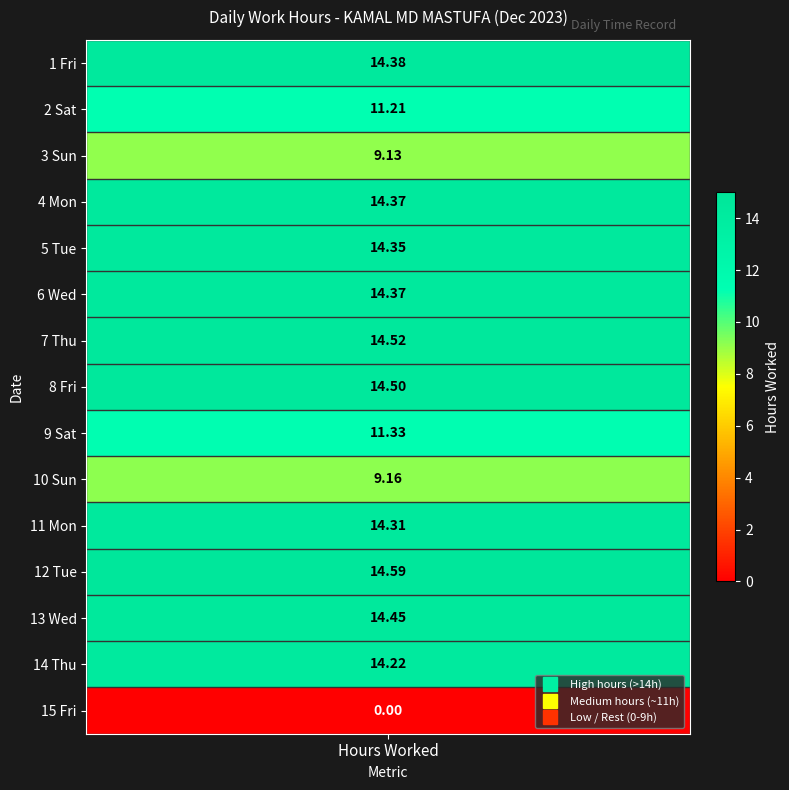

Which label corresponds to the largest value in the chart?

12_Tue